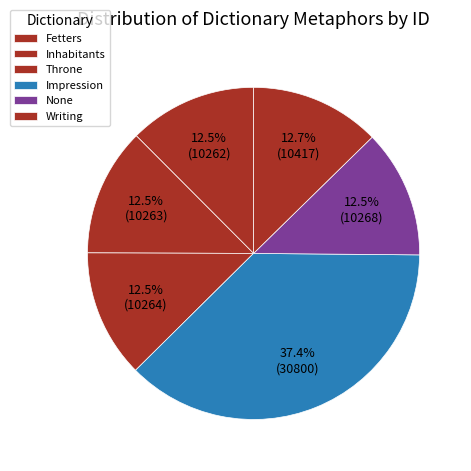

How many segments does this pie chart have?

6